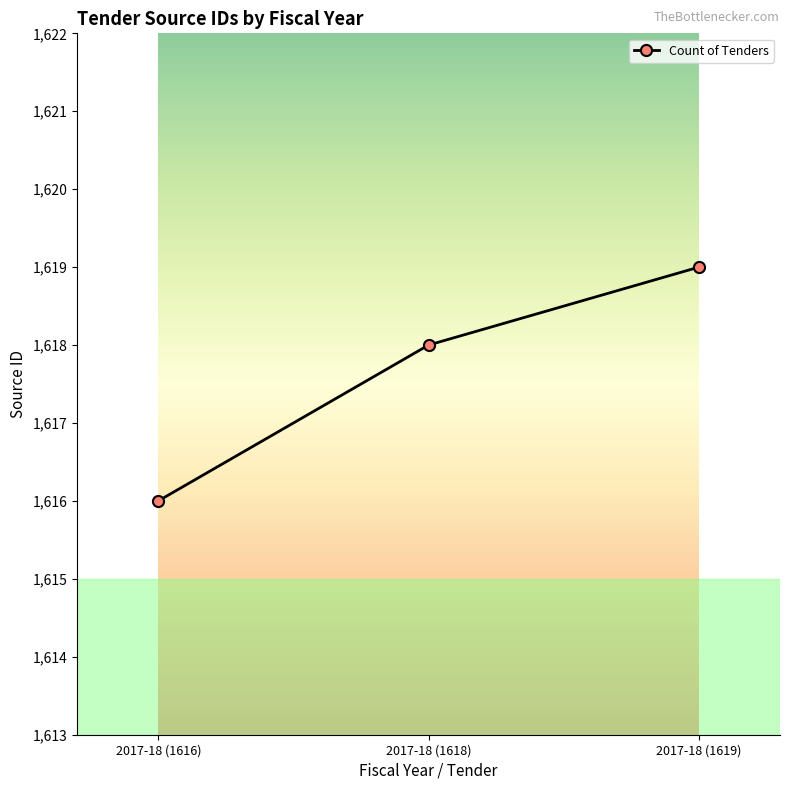

True or false: the data shows 1616 at 2017-18 (1616).

True